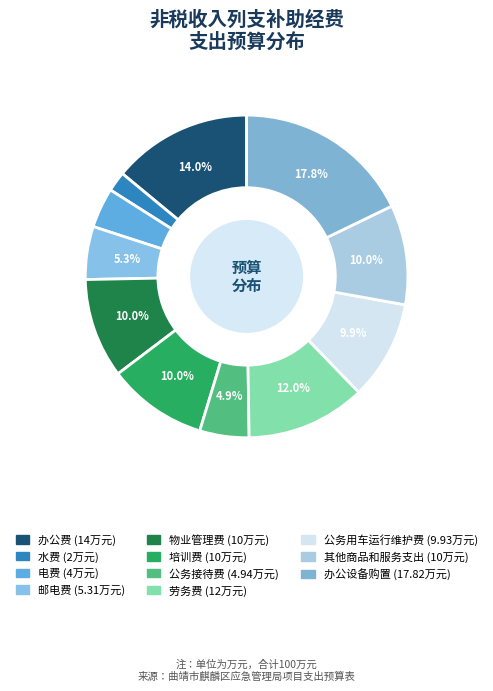

Approximately how many times larger is the value at 办公设备购置 compared to 物业管理费?

1.8